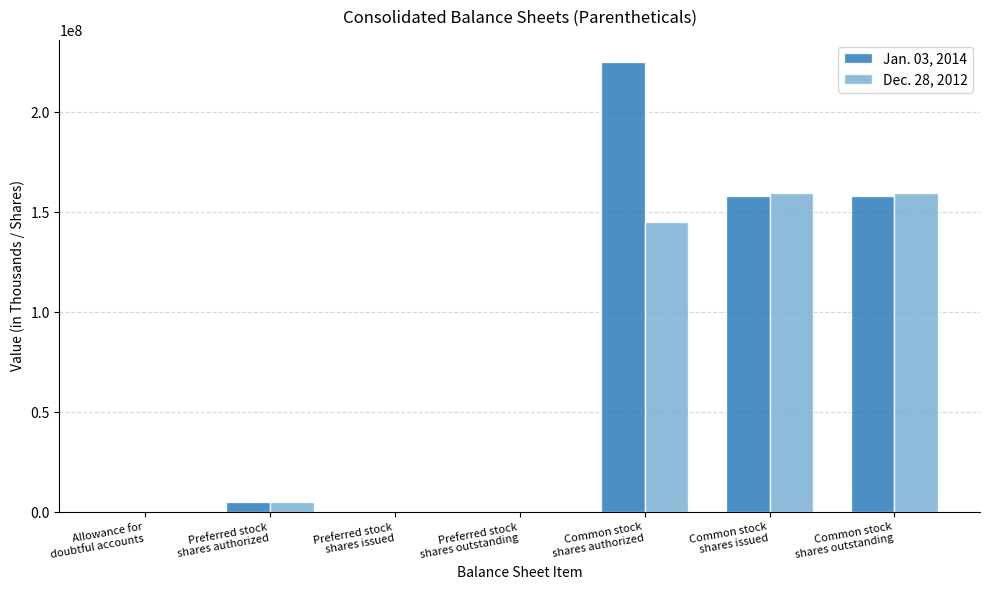

What is the total value across all series at Common stock
shares outstanding?

317356618